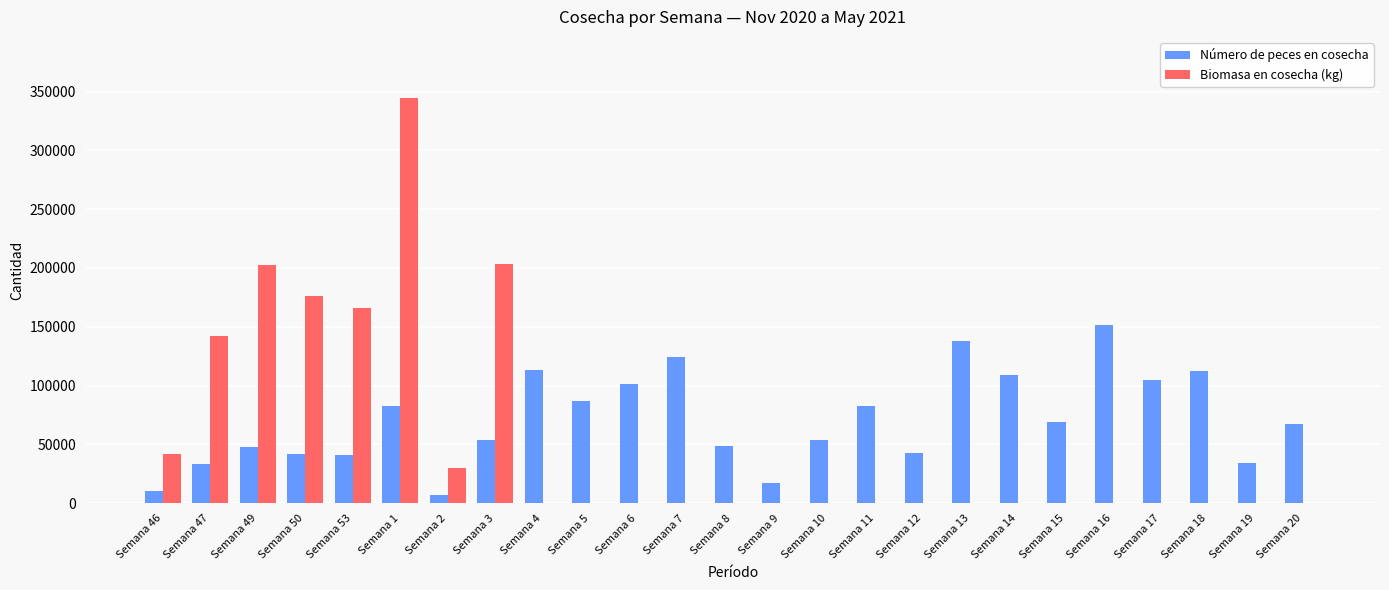

At which category is the sum across all series the highest?

Semana 1